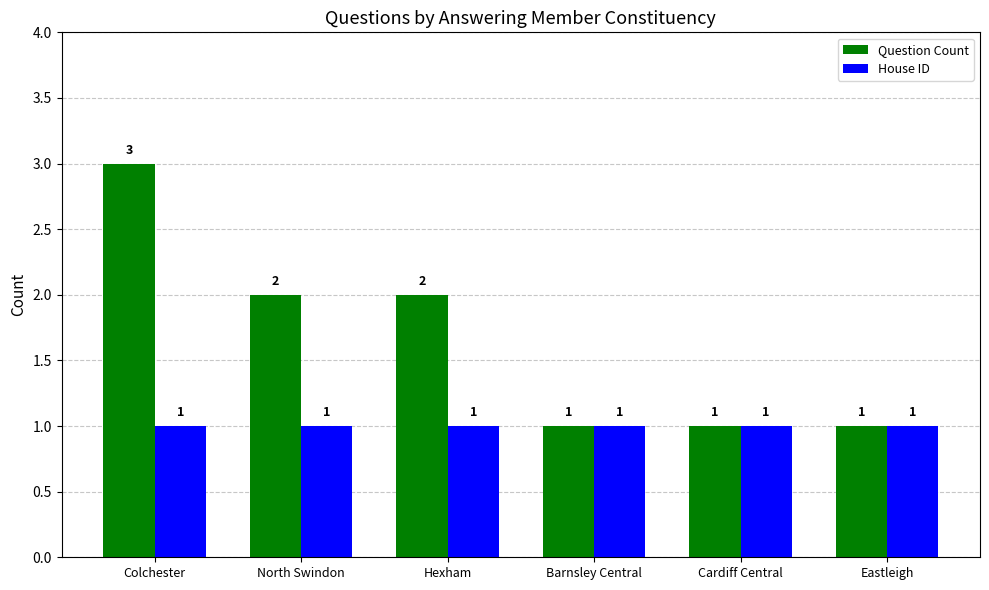

What position from the right is Colchester?

6